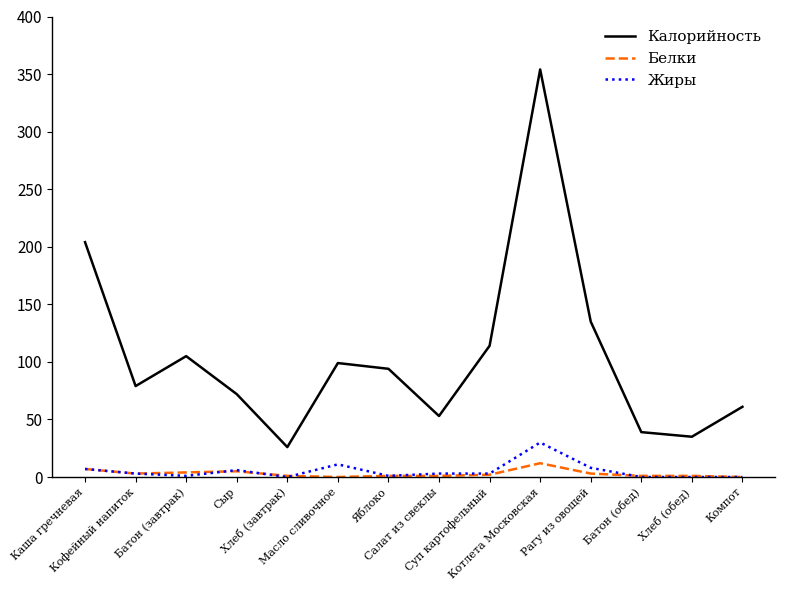

The value of Жиры at Батон (обед) is 0. True or false?

True